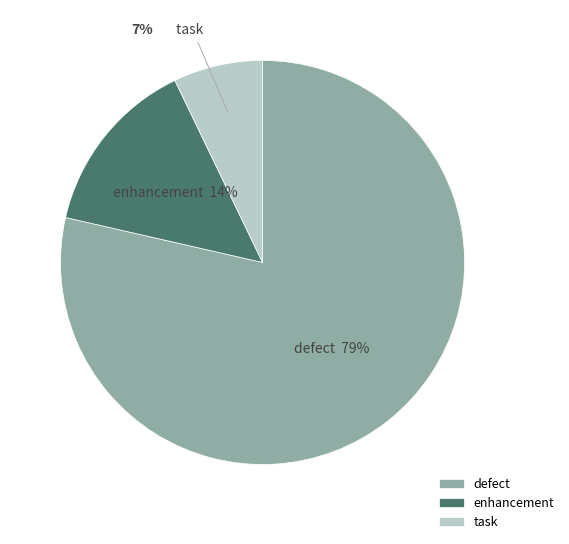

To the nearest percent, what is the combined percentage of defect and enhancement?

93%